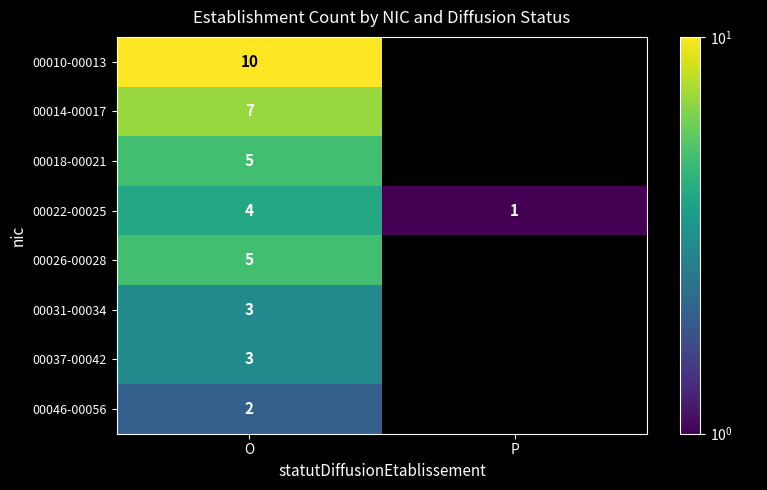

The value of 00031-00034 at O is 3. True or false?

True